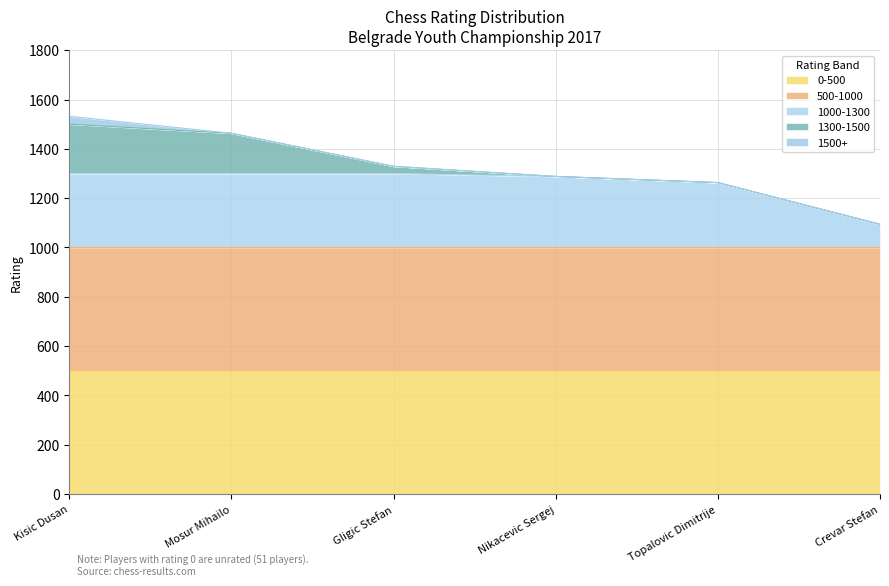

What is the sum of all values?

7969